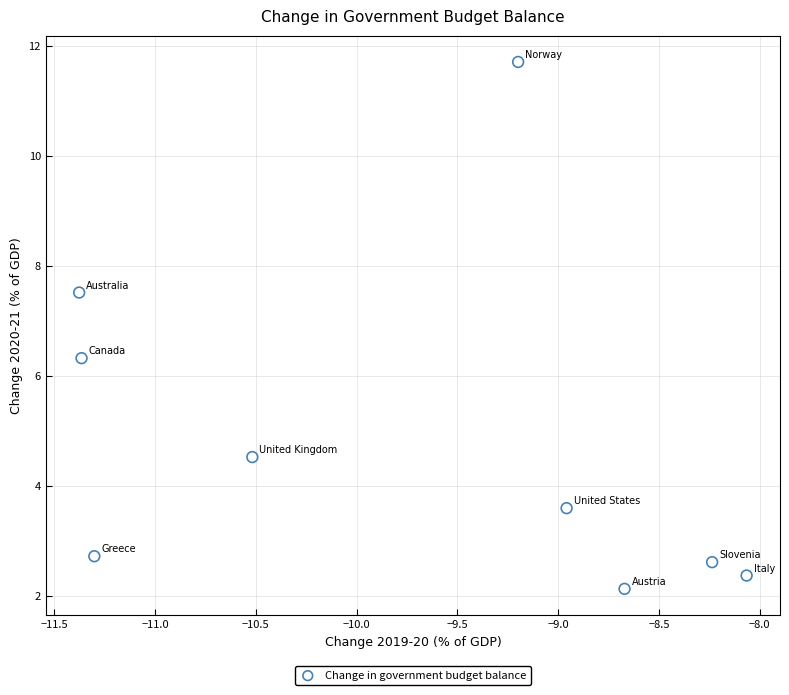

What Y value in the scatter plot is closest to 6?

6.3